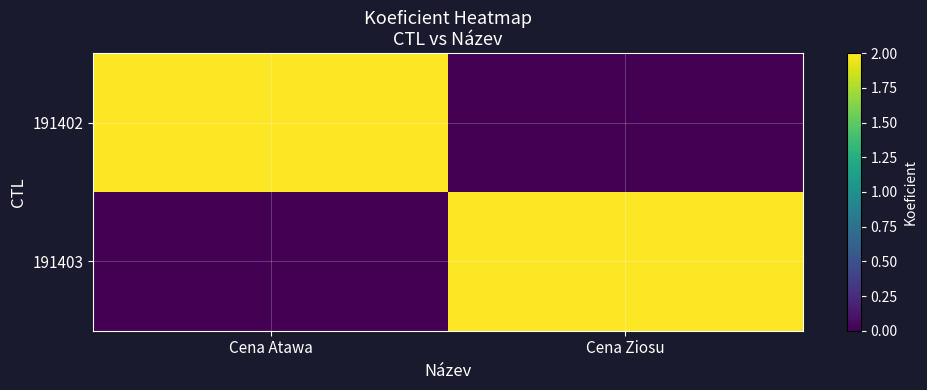

Rank the series by their maximum value, from highest to lowest.

191402, 191403